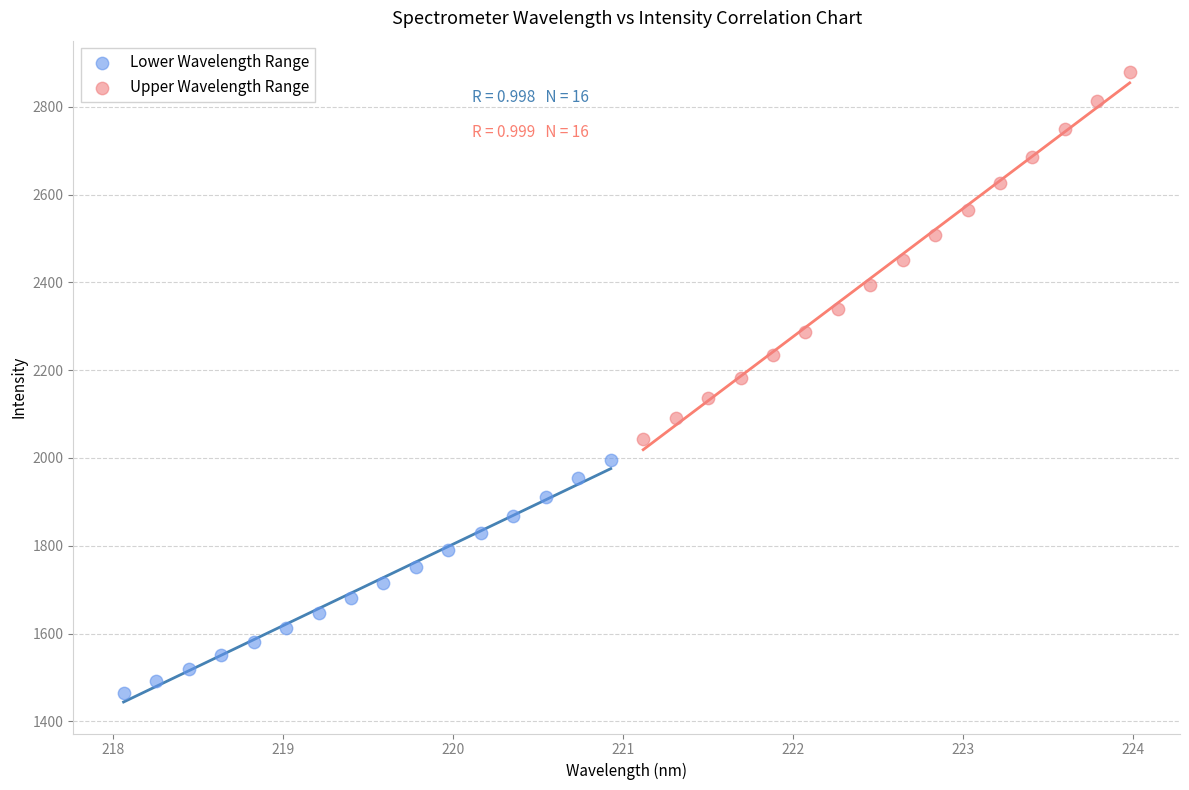

Which series has the largest Y range (max minus min)?

Upper Wavelength Range